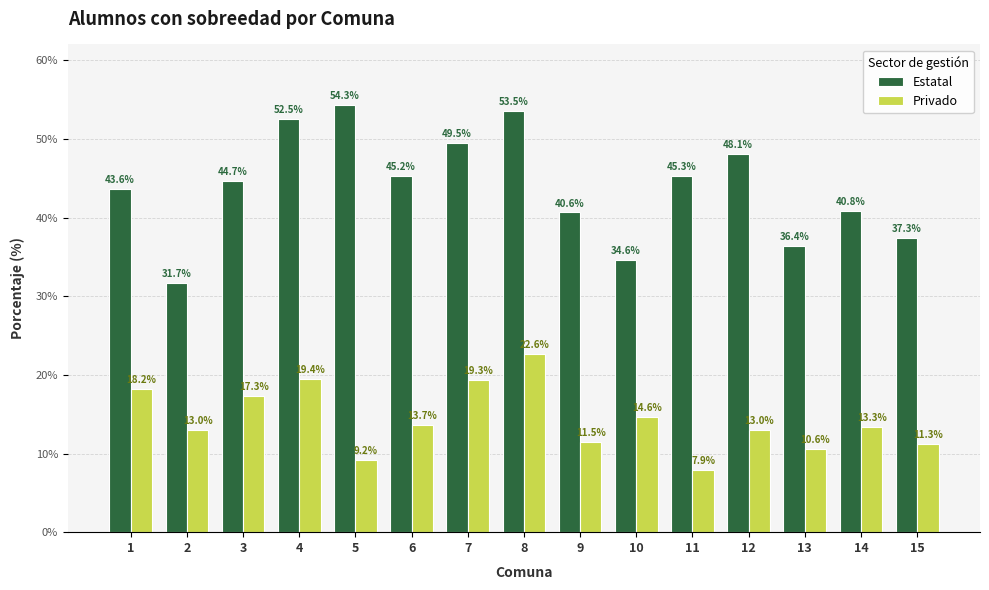

The value of Estatal at 6 is 45.2. True or false?

True